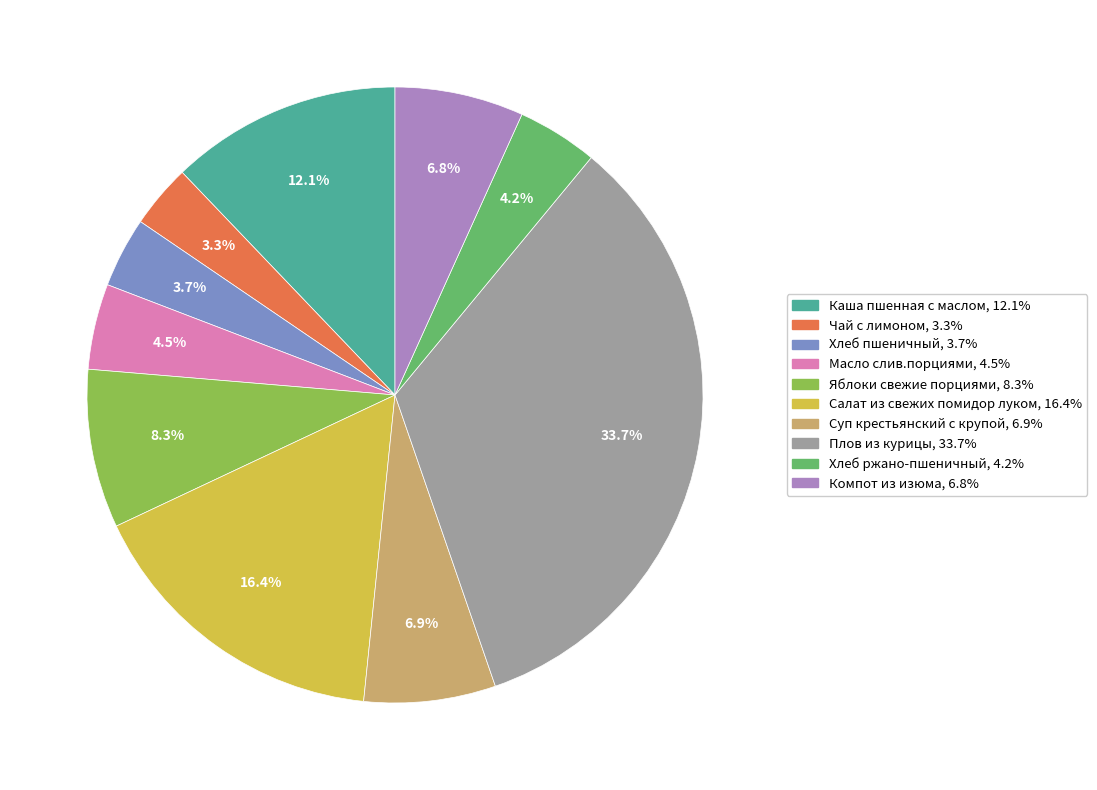

To the nearest percent, what is the combined percentage of Хлеб пшеничный and Салат из свежих помидор луком?

20%